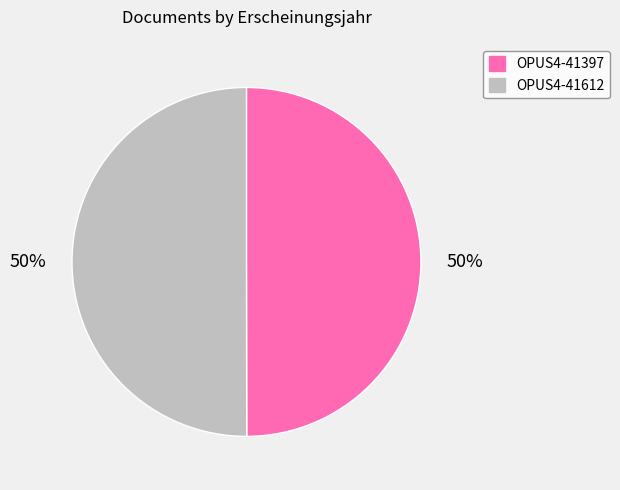

What percentage is the OPUS4-41397 slice, to the nearest percent?

50%